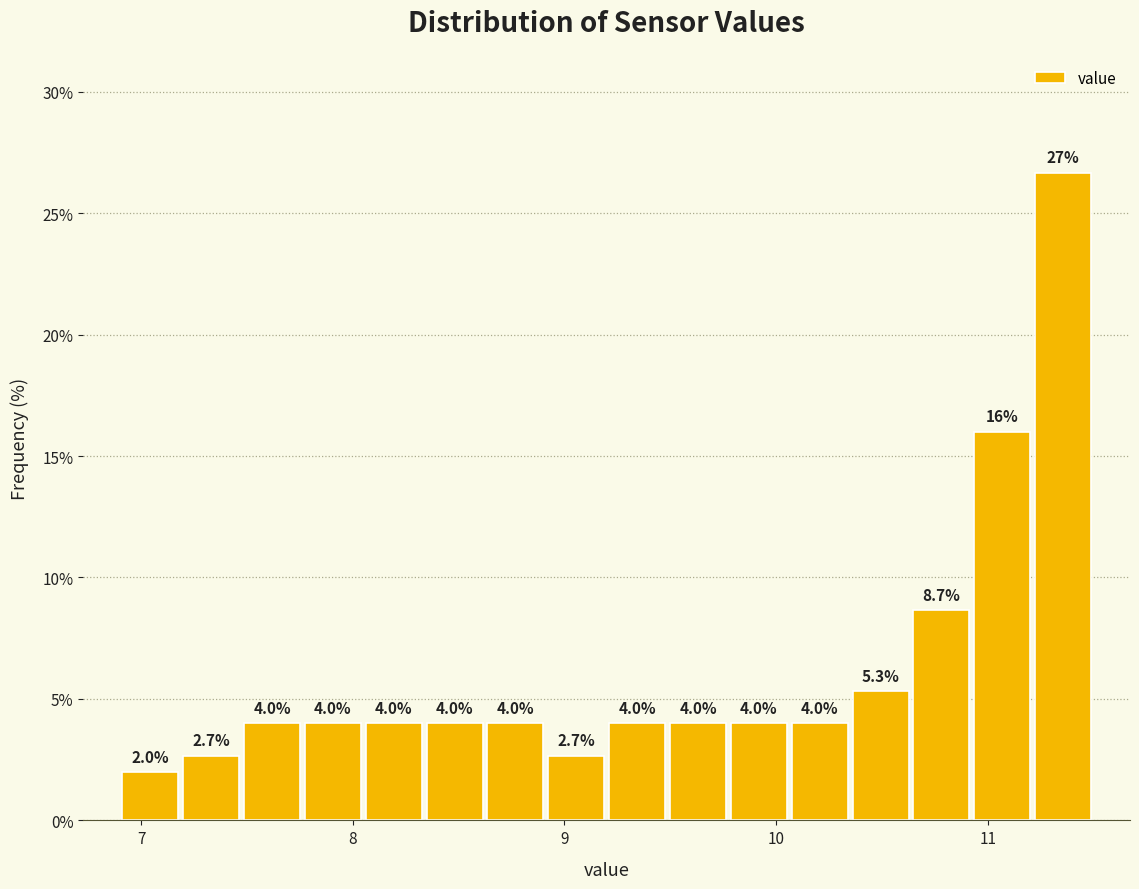

Around what value on the x-axis is the tallest bar? Give the approximate position of its centre, as read against the axis.

11.4